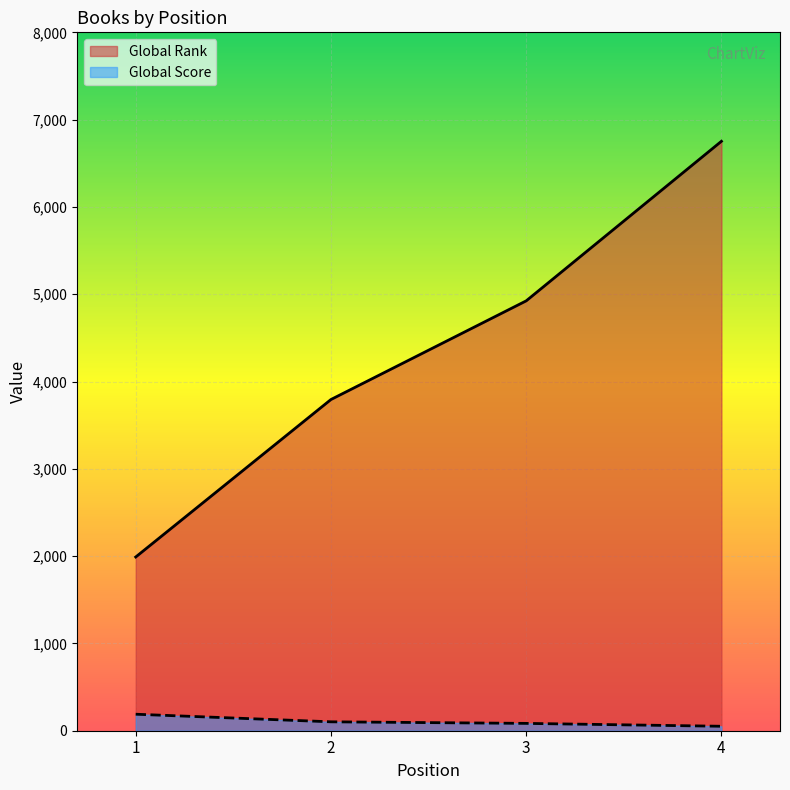

List the labels in order of Global Score value, largest first.

1, 2, 3, 4